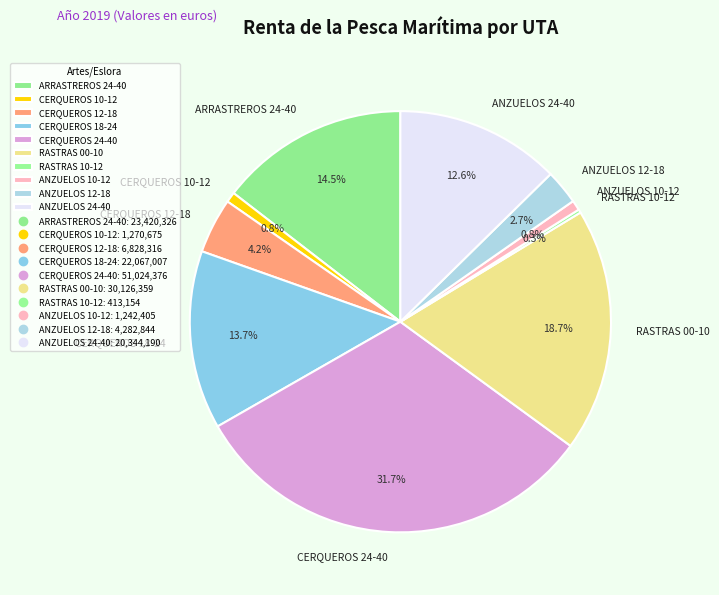

What is the largest slice in the pie chart?

CERQUEROS 24-40